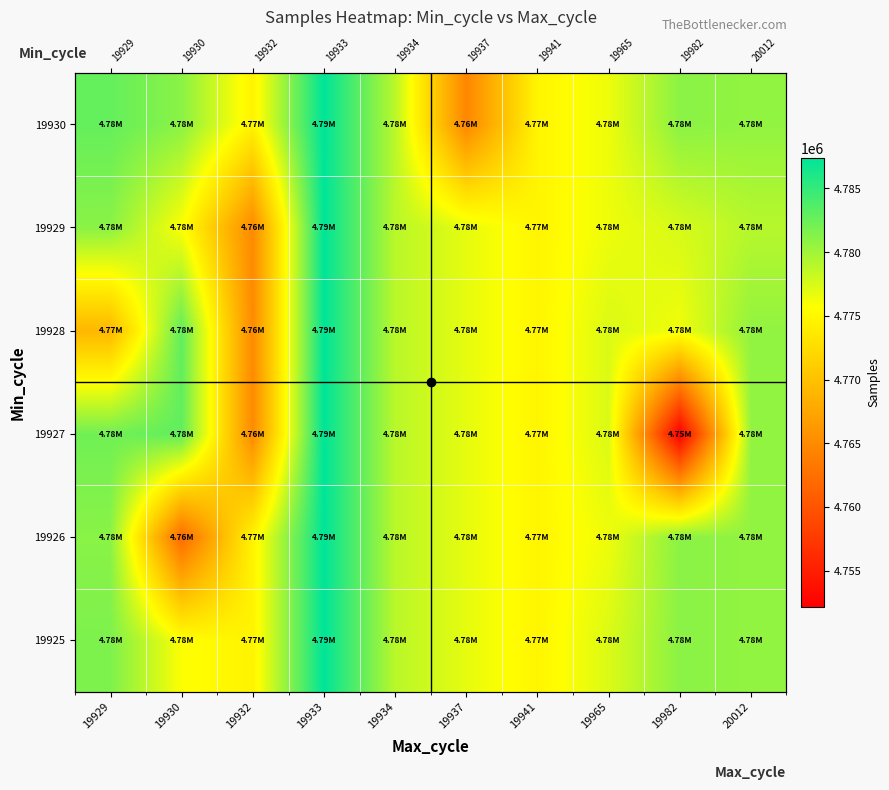

What is the total value across all series at 19932?

28618743